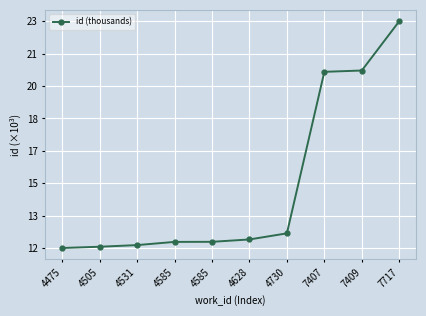

Is this an area chart (filled region under the line)?

No